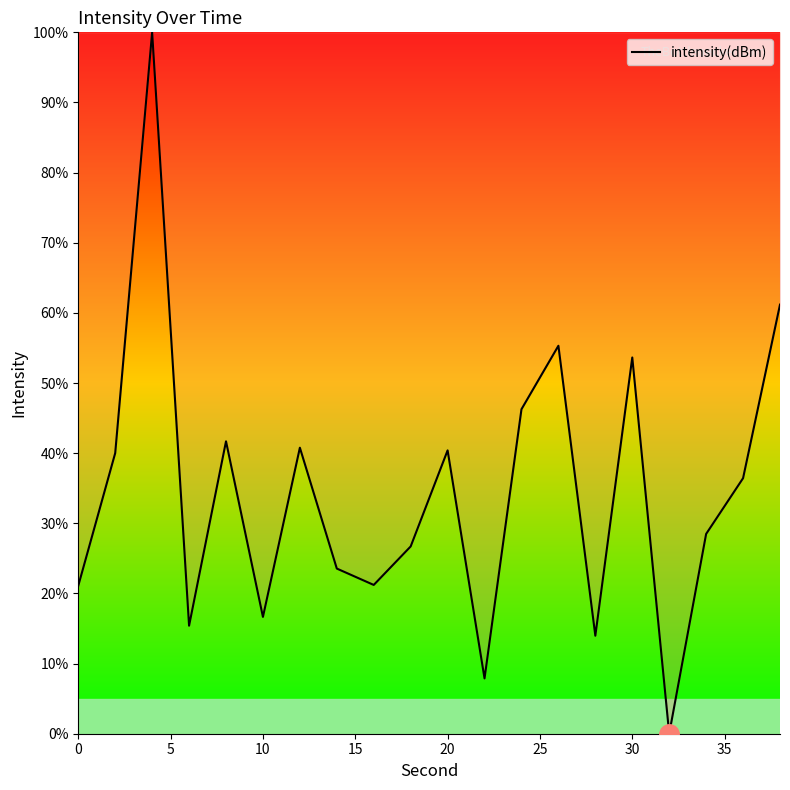

How many lines are shown in the chart?

1